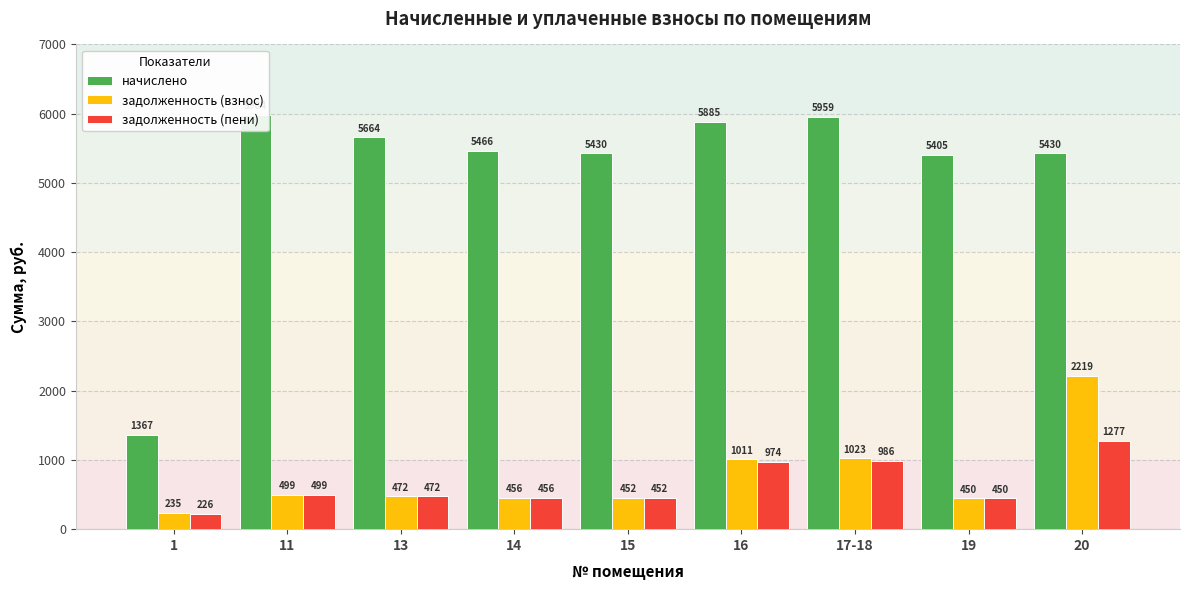

How many data points in задолженность (взнос) are above 471?

5